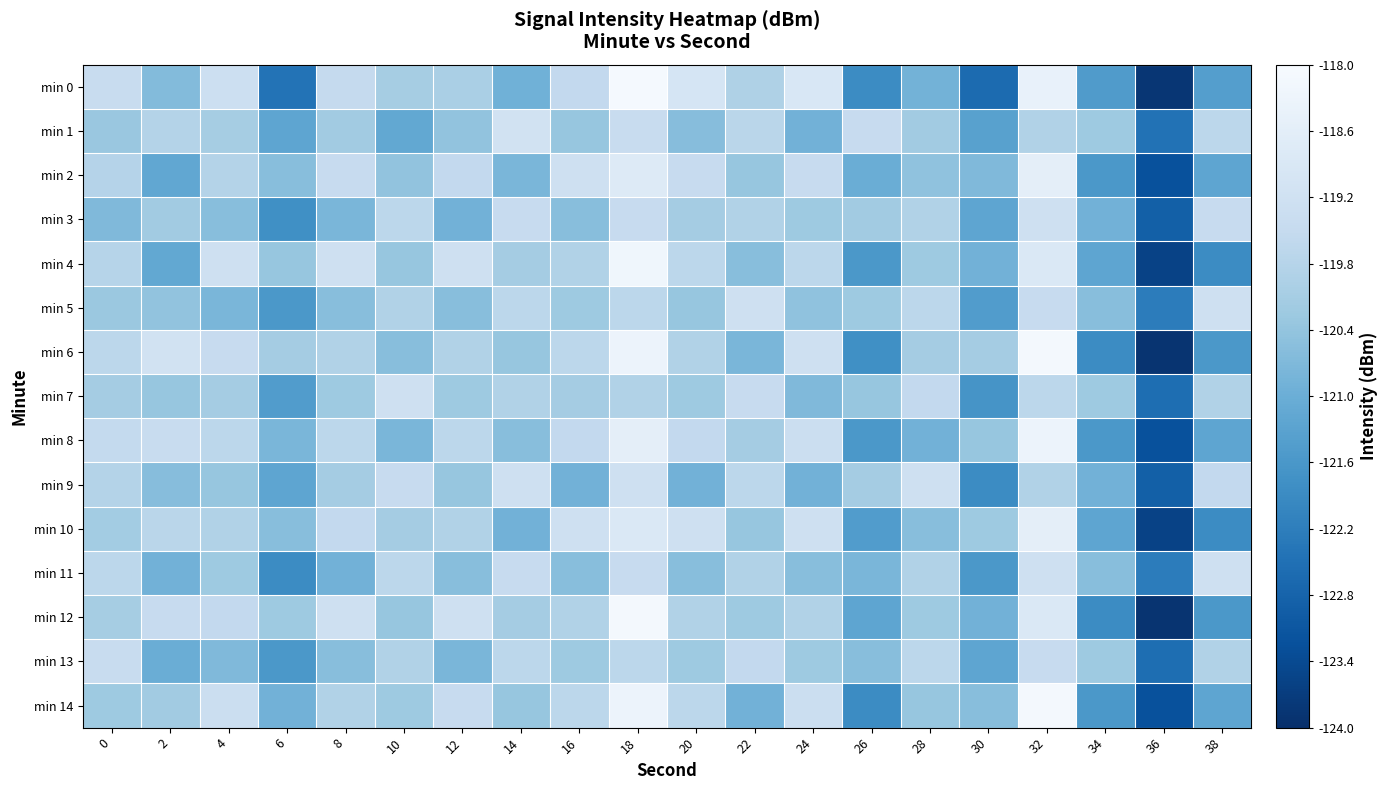

Reading right to left, extract all data points from this chart.

min 0: 38=-121.4	36=-123.9	34=-121.5	32=-118.5	30=-122.6	28=-120.9	26=-121.9	24=-118.9	22=-119.9	20=-119.0	18=-118.1	16=-119.6	14=-120.9	12=-120.0	10=-120.1	8=-119.5	6=-122.4	4=-119.3	2=-120.6	0=-119.4
min 1: 38=-119.7	36=-122.5	34=-120.2	32=-119.9	30=-121.3	28=-120.2	26=-119.5	24=-120.9	22=-119.7	20=-120.6	18=-119.4	16=-120.4	14=-119.2	12=-120.4	10=-121.1	8=-120.2	6=-121.2	4=-120.1	2=-119.8	0=-120.3
min 2: 38=-121.2	36=-123.2	34=-121.6	32=-118.6	30=-120.7	28=-120.5	26=-121.0	24=-119.5	22=-120.3	20=-119.5	18=-118.8	16=-119.2	14=-120.8	12=-119.6	10=-120.4	8=-119.5	6=-120.6	4=-119.8	2=-121.2	0=-119.8
min 3: 38=-119.5	36=-122.9	34=-120.9	32=-119.2	30=-121.2	28=-119.9	26=-120.2	24=-120.2	22=-119.9	20=-120.1	18=-119.5	16=-120.6	14=-119.5	12=-120.9	10=-119.7	8=-120.8	6=-121.8	4=-120.6	2=-120.2	0=-120.7
min 4: 38=-121.9	36=-123.6	34=-121.2	32=-118.9	30=-120.9	28=-120.2	26=-121.6	24=-119.7	22=-120.6	20=-119.7	18=-118.2	16=-119.9	14=-120.1	12=-119.2	10=-120.3	8=-119.2	6=-120.3	4=-119.2	2=-121.1	0=-119.8
min 5: 38=-119.2	36=-122.2	34=-120.6	32=-119.5	30=-121.5	28=-119.7	26=-120.2	24=-120.5	22=-119.2	20=-120.3	18=-119.7	16=-120.2	14=-119.7	12=-120.6	10=-119.9	8=-120.6	6=-121.6	4=-120.8	2=-120.4	0=-120.3
min 6: 38=-121.6	36=-123.9	34=-121.9	32=-118.1	30=-120.1	28=-120.1	26=-121.8	24=-119.2	22=-120.8	20=-119.9	18=-118.3	16=-119.7	14=-120.3	12=-119.9	10=-120.6	8=-119.9	6=-120.1	4=-119.5	2=-119.2	0=-119.7
min 7: 38=-119.9	36=-122.6	34=-120.2	32=-119.7	30=-121.7	28=-119.6	26=-120.3	24=-120.7	22=-119.5	20=-120.2	18=-119.9	16=-120.1	14=-119.9	12=-120.2	10=-119.2	8=-120.2	6=-121.5	4=-120.1	2=-120.4	0=-120.1
min 8: 38=-121.2	36=-123.2	34=-121.6	32=-118.3	30=-120.3	28=-120.9	26=-121.6	24=-119.3	22=-120.1	20=-119.6	18=-118.6	16=-119.6	14=-120.6	12=-119.7	10=-120.8	8=-119.7	6=-120.8	4=-119.7	2=-119.4	0=-119.5
min 9: 38=-119.6	36=-122.9	34=-120.9	32=-119.9	30=-121.9	28=-119.2	26=-120.1	24=-120.9	22=-119.7	20=-120.9	18=-119.2	16=-120.9	14=-119.2	12=-120.3	10=-119.5	8=-120.1	6=-121.2	4=-120.3	2=-120.6	0=-119.8
min 10: 38=-121.9	36=-123.6	34=-121.2	32=-118.6	30=-120.2	28=-120.6	26=-121.5	24=-119.2	22=-120.3	20=-119.2	18=-118.9	16=-119.2	14=-120.9	12=-119.9	10=-120.1	8=-119.6	6=-120.6	4=-119.9	2=-119.7	0=-120.2
min 11: 38=-119.2	36=-122.2	34=-120.6	32=-119.2	30=-121.6	28=-119.9	26=-120.8	24=-120.6	22=-119.9	20=-120.6	18=-119.5	16=-120.6	14=-119.5	12=-120.6	10=-119.7	8=-120.9	6=-121.9	4=-120.2	2=-120.9	0=-119.7
min 12: 38=-121.6	36=-123.9	34=-121.9	32=-118.9	30=-120.9	28=-120.2	26=-121.2	24=-119.9	22=-120.2	20=-119.9	18=-118.1	16=-119.9	14=-120.1	12=-119.2	10=-120.3	8=-119.2	6=-120.2	4=-119.6	2=-119.5	0=-120.1
min 13: 38=-119.9	36=-122.6	34=-120.2	32=-119.5	30=-121.2	28=-119.7	26=-120.6	24=-120.2	22=-119.6	20=-120.2	18=-119.7	16=-120.2	14=-119.7	12=-120.8	10=-119.9	8=-120.6	6=-121.6	4=-120.7	2=-121.0	0=-119.4
min 14: 38=-121.2	36=-123.2	34=-121.6	32=-118.1	30=-120.6	28=-120.3	26=-121.9	24=-119.3	22=-120.9	20=-119.7	18=-118.3	16=-119.7	14=-120.3	12=-119.5	10=-120.2	8=-119.9	6=-120.9	4=-119.3	2=-120.2	0=-120.2